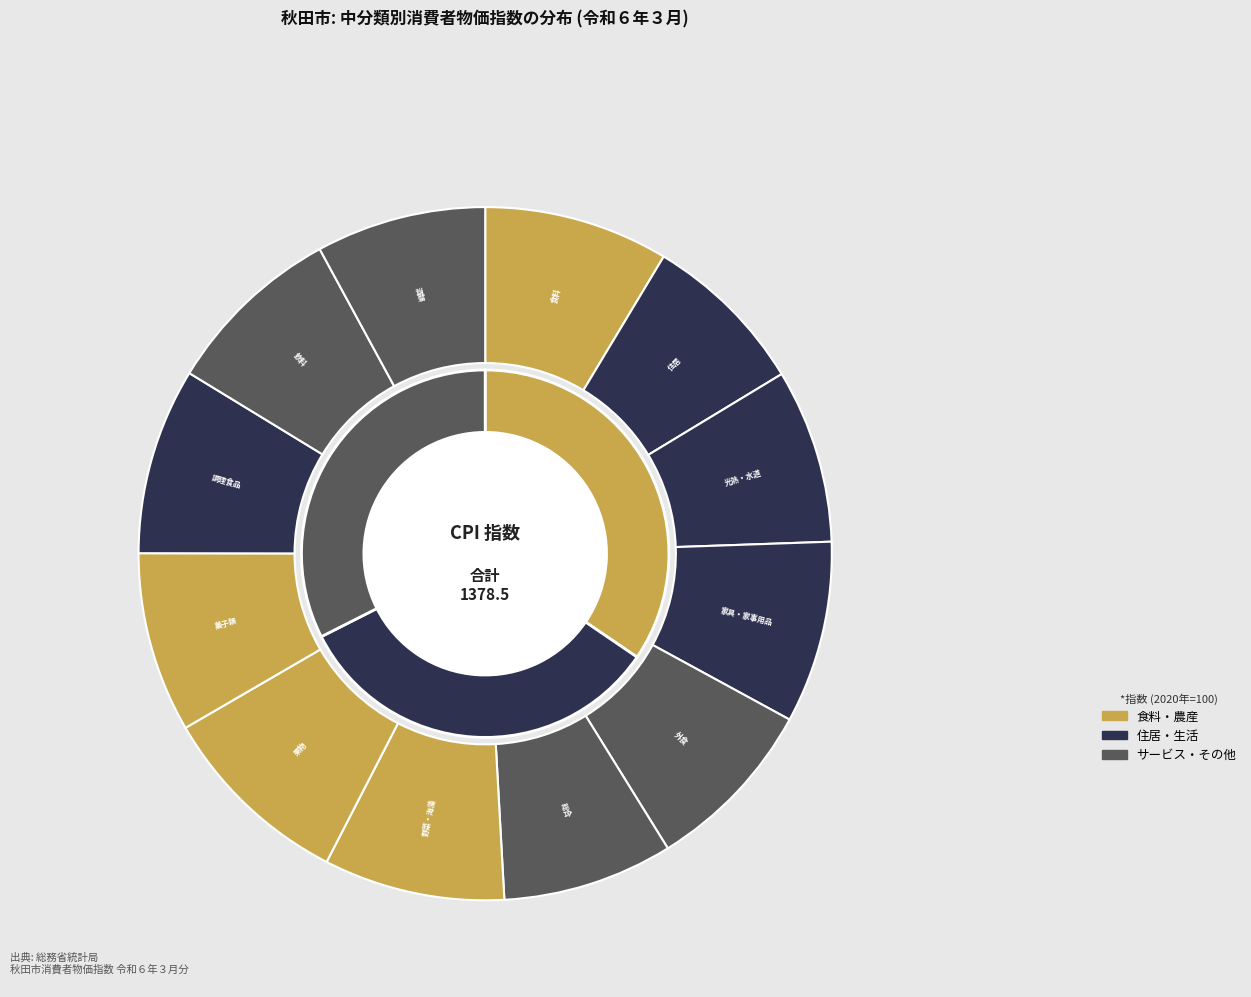

The 飲料 slice represents 8% of the pie. True or false?

True